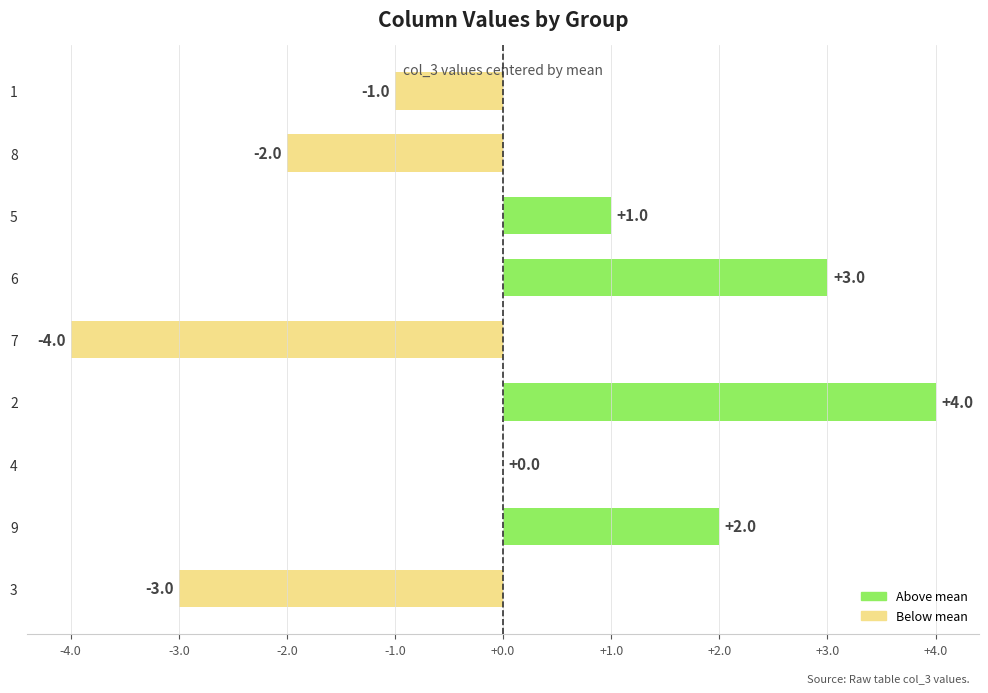

Count the number of categories in the chart.

9